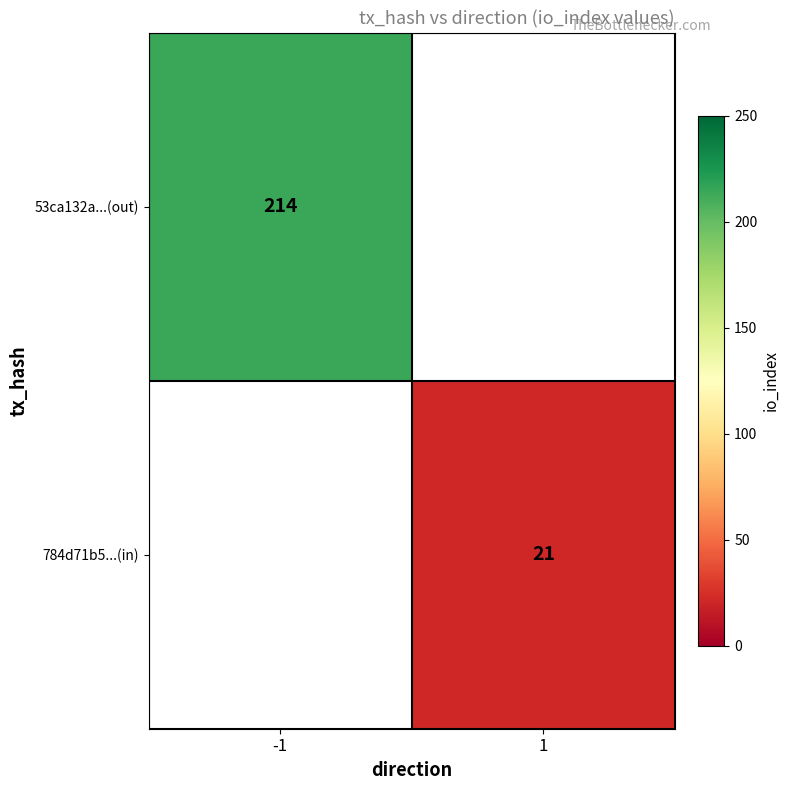

True or false: 784d71b5...(in) has a value of 10 at 1.

False